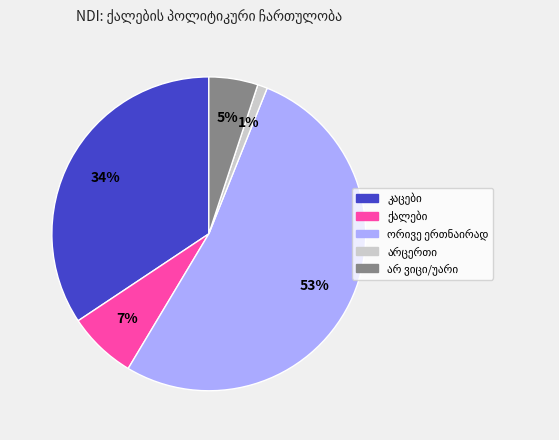

Is there any slice that represents more than half of the pie?

Yes